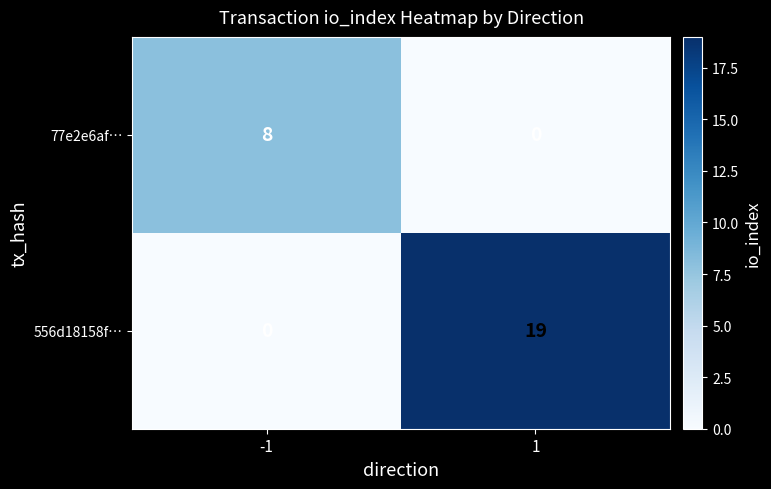

At which category is the sum across all series the highest?

1